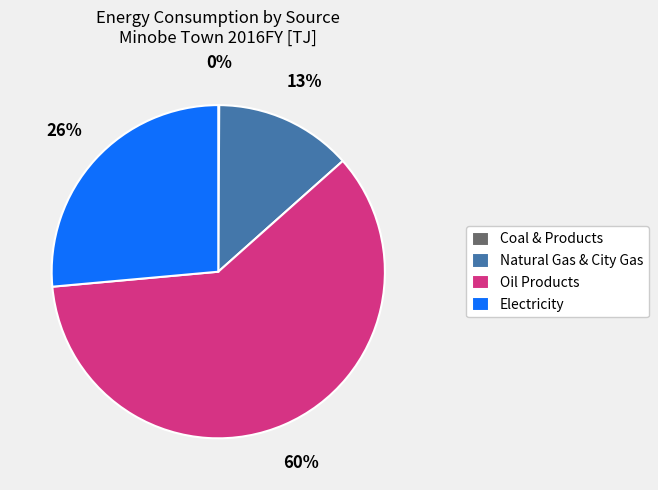

Approximately how many times larger is the value at Natural Gas & City Gas compared to Electricity?

0.5